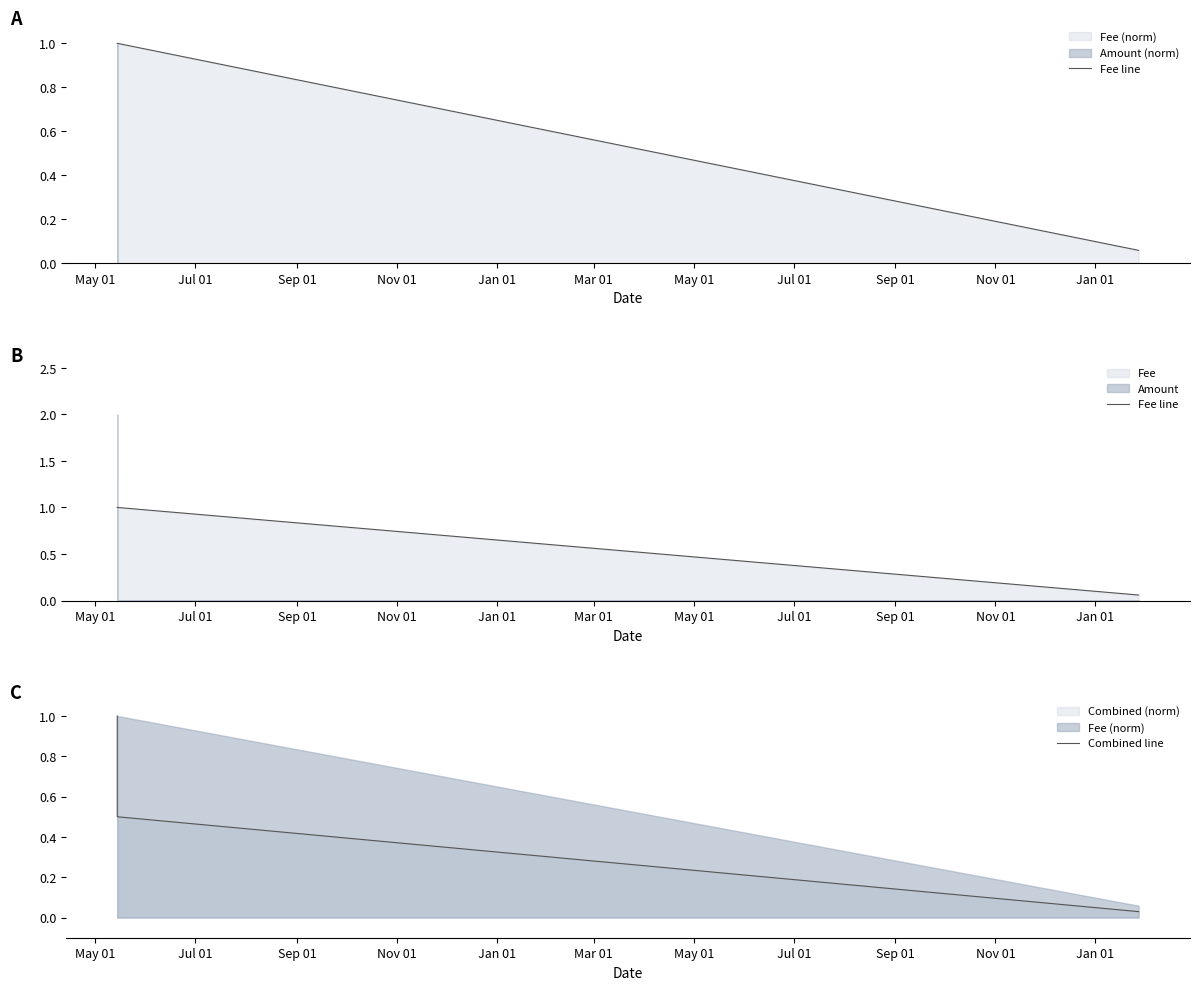

True or false: Combined line and Fee line intersect in this chart.

False